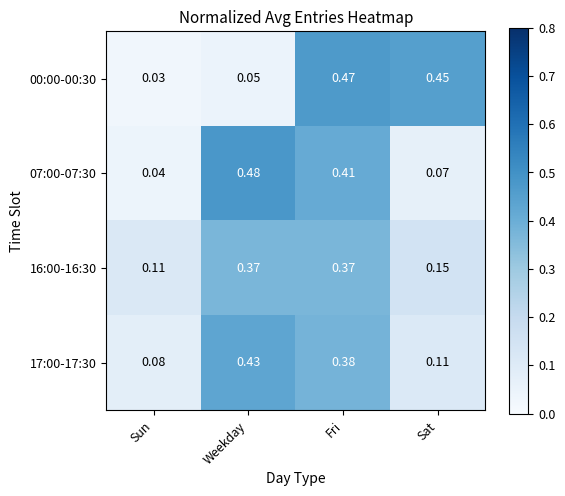

Which category has the highest value across all series?

Weekday